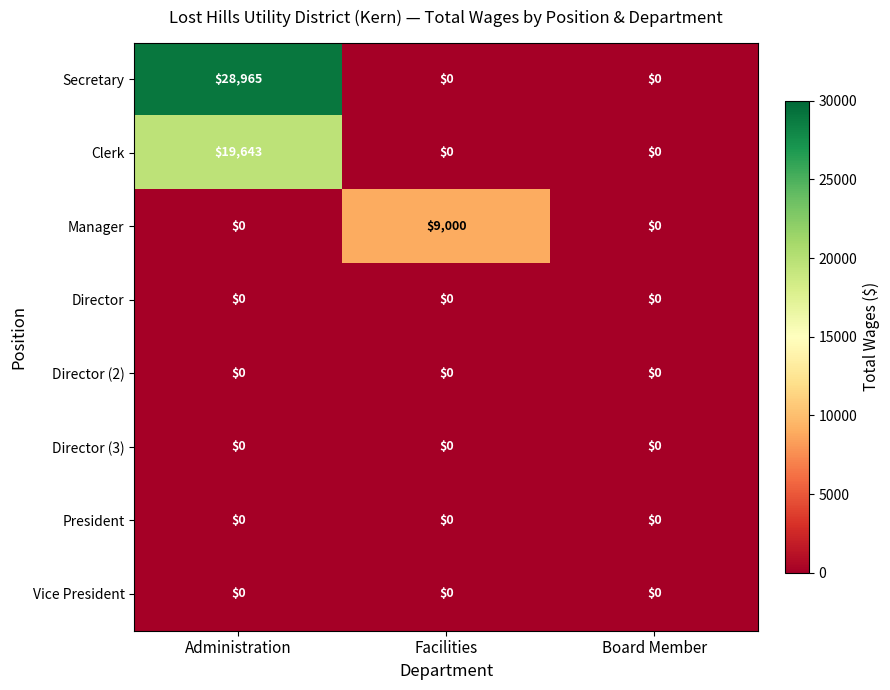

At which category is the sum across all series the highest?

Administration